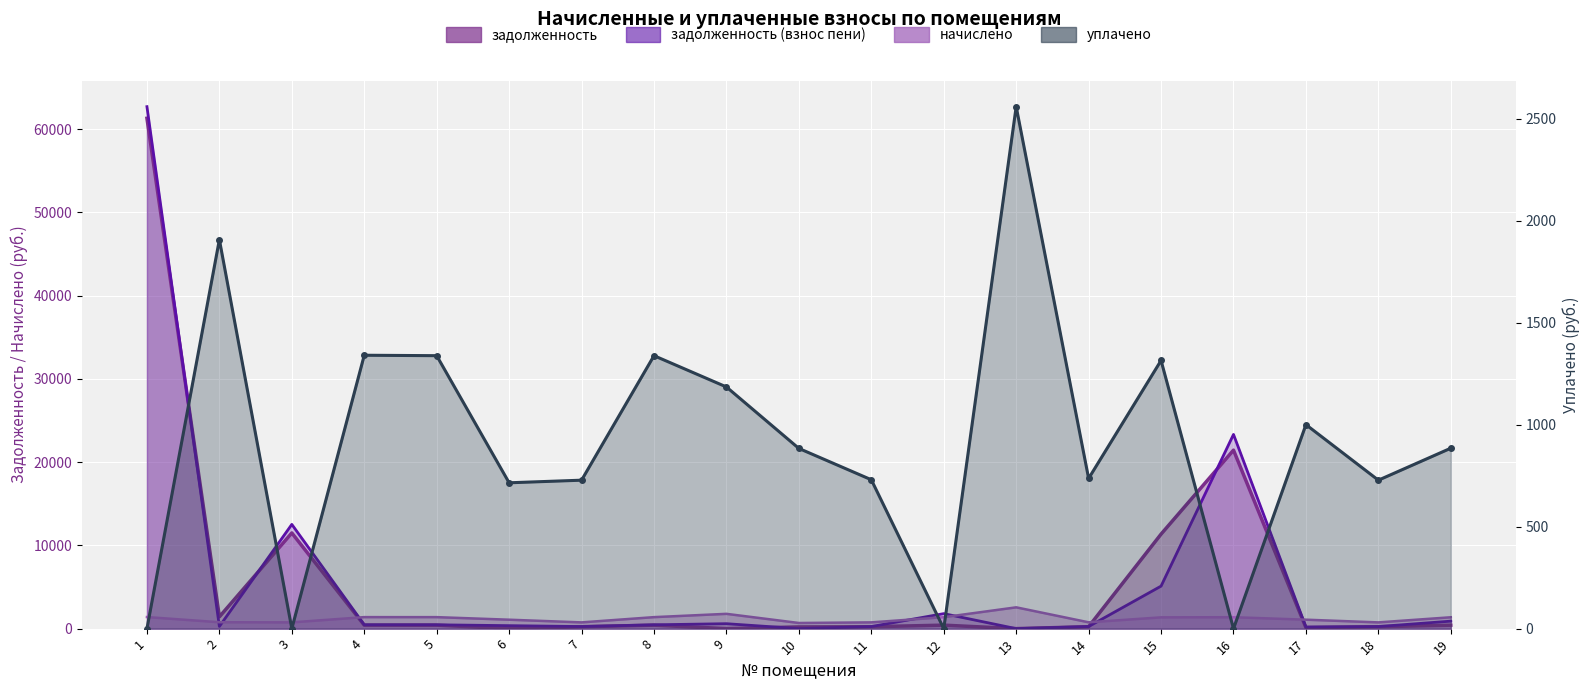

Which has a higher value, 9 or 6?

9